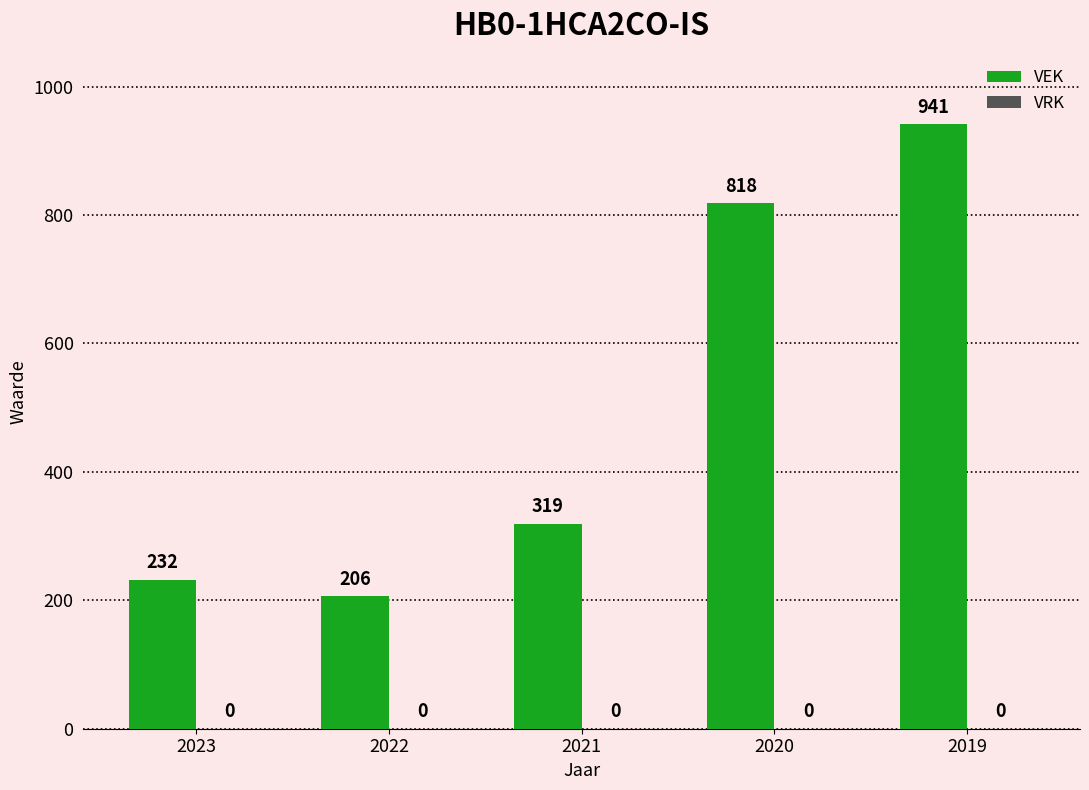

What value does the data have at 2022, to the nearest 100?

200